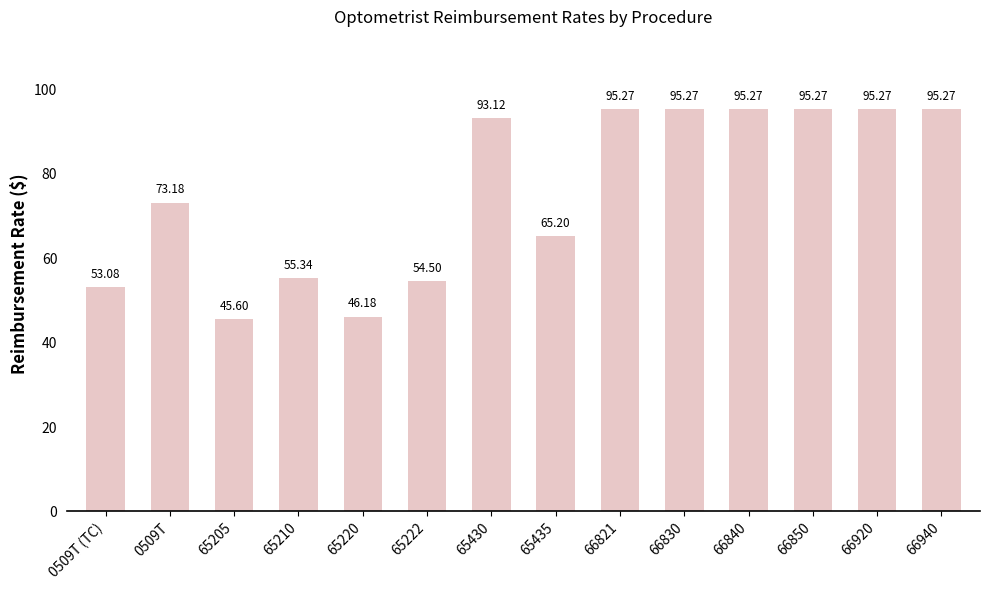

How many values exceed 93?

7